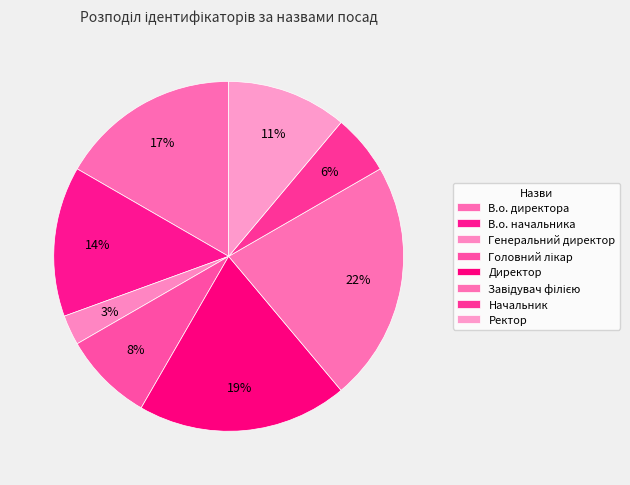

Which category has the smallest portion of the pie?

Генеральний директор